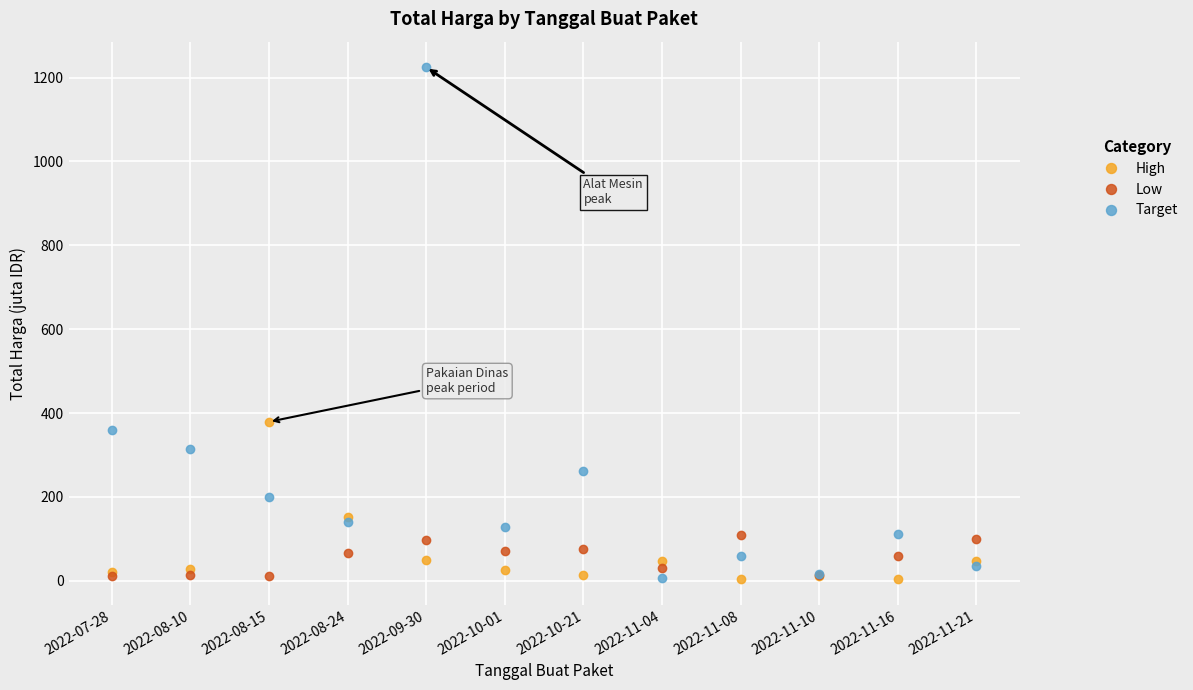

True or false: Low has more than 1 points higher than both neighbors.

True